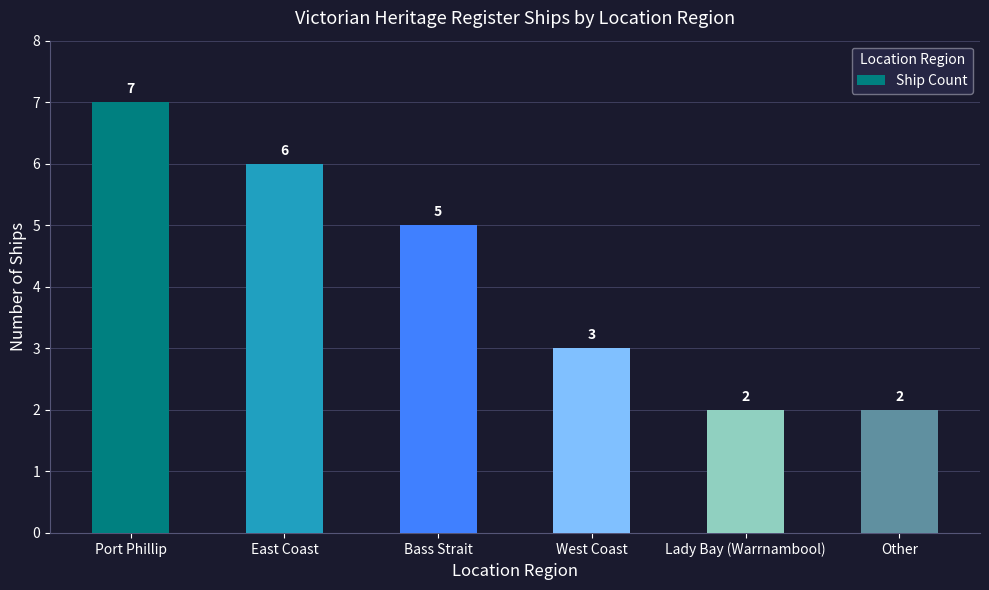

How many values are below 5?

3